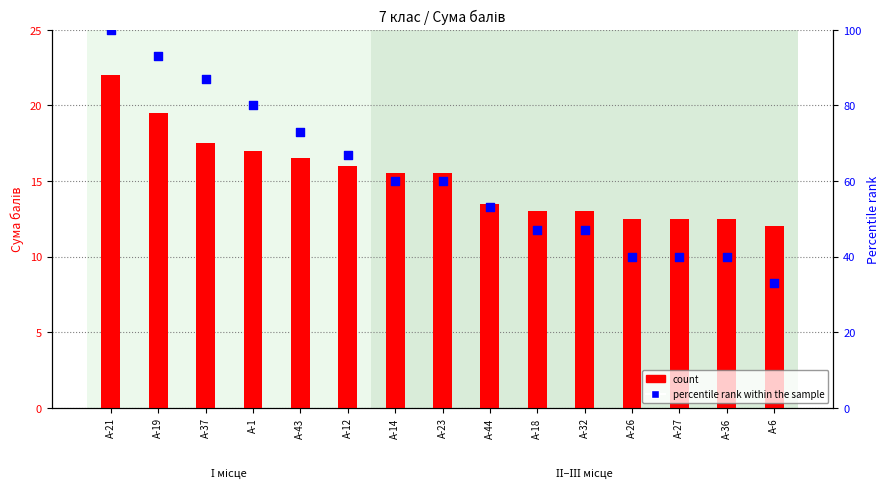

Which series contains the highest Y value?

percentile rank within the sample